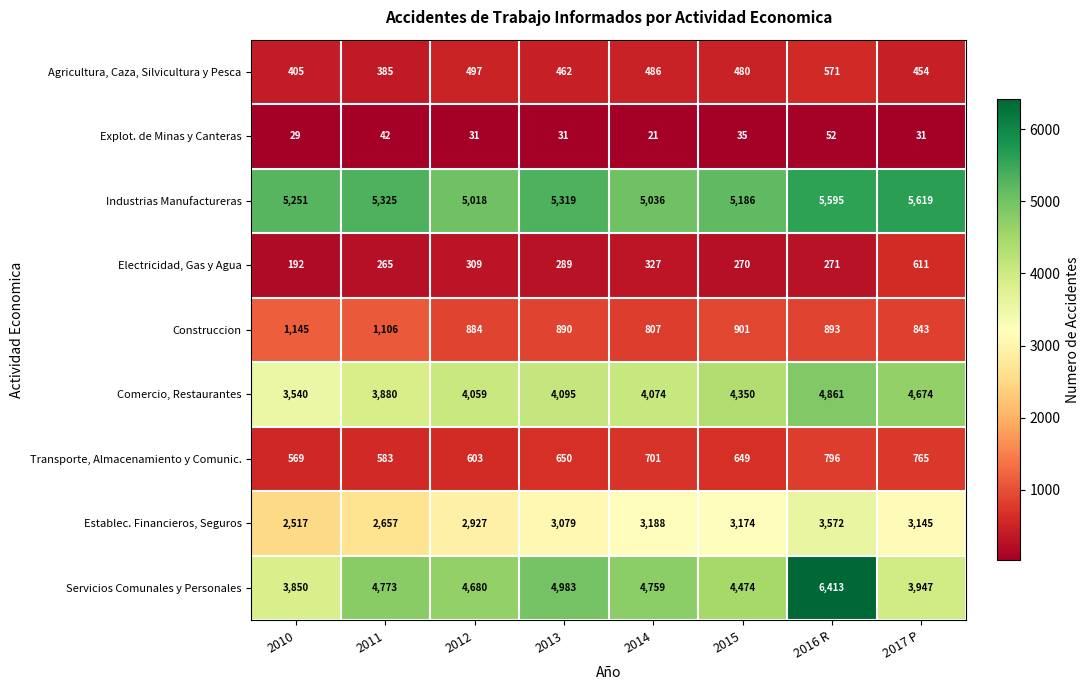

What is the smallest value displayed?

21